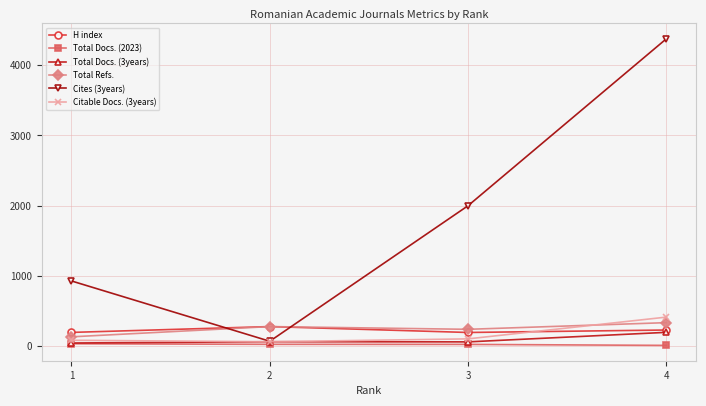

True or false: H index and Total Docs. (2023) cross at least once.

False